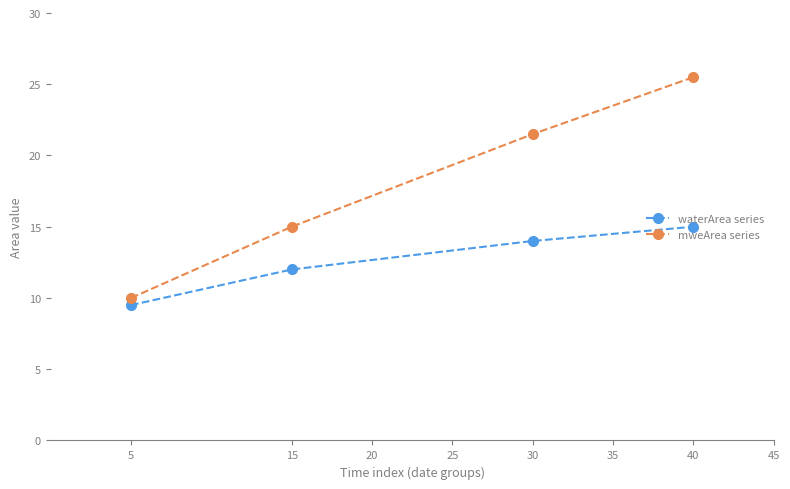

What is the value of the mweArea series point at the 2nd from the left?

15.0